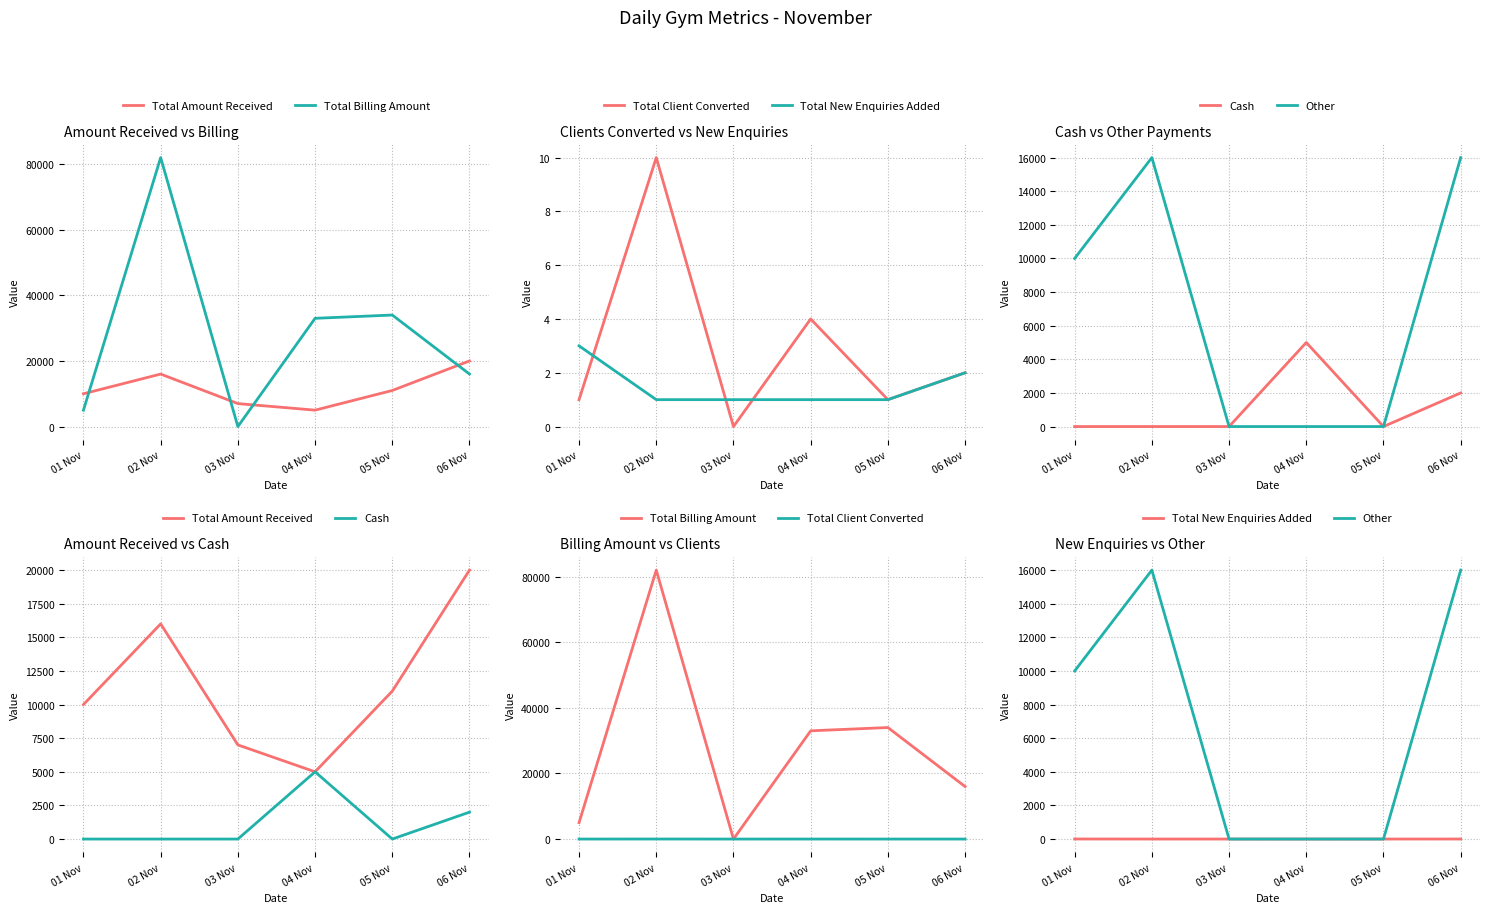

Where do Total Client Converted and Other first cross each other?

05 Nov and 06 Nov